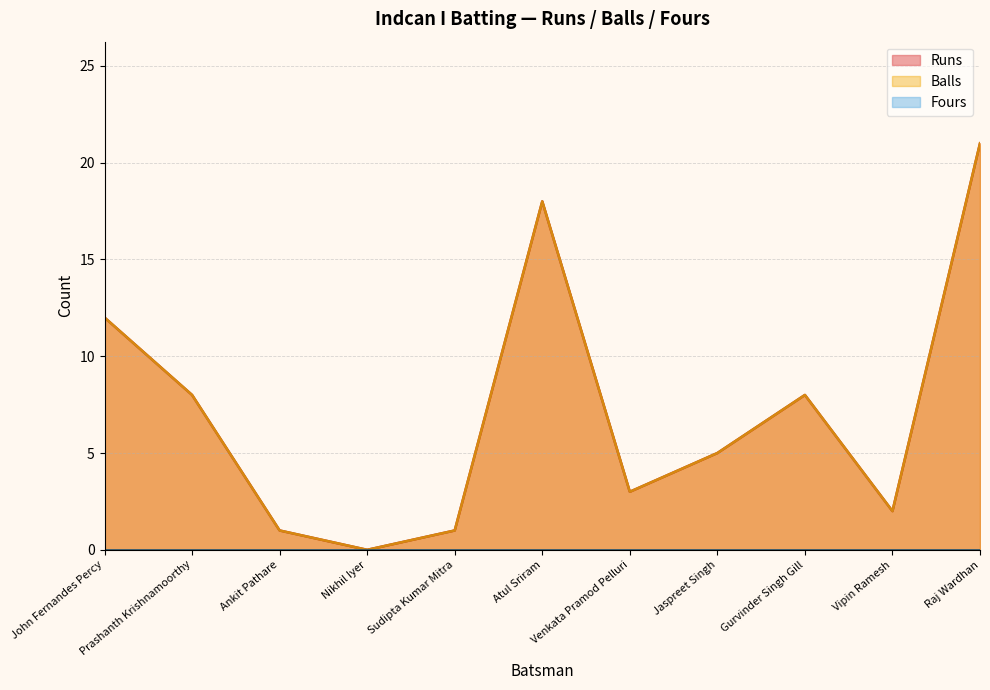

True or false: Runs and Balls intersect in this chart.

False